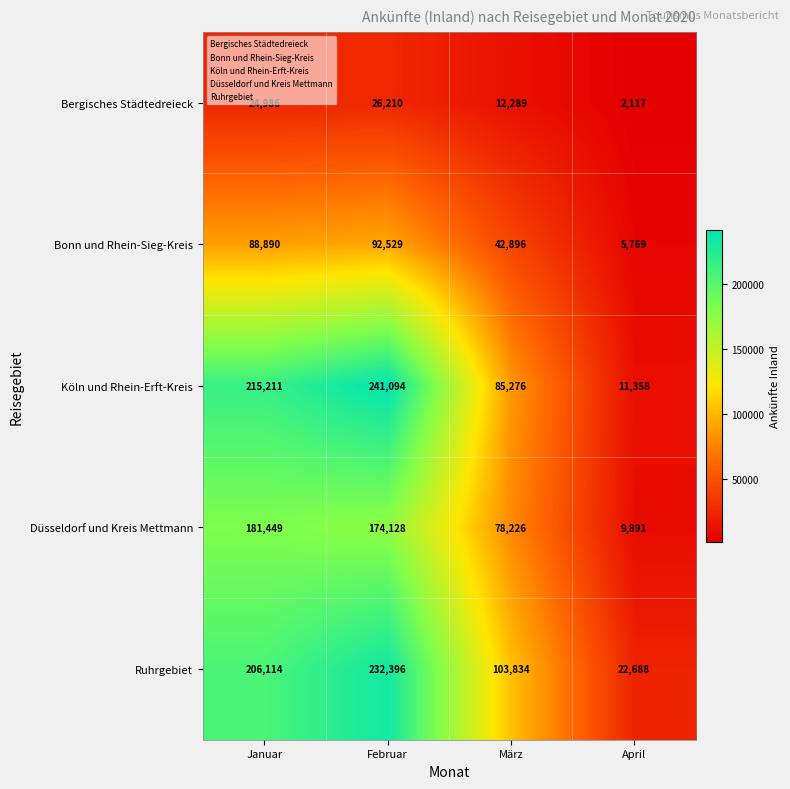

Count the number of categories in the chart.

4